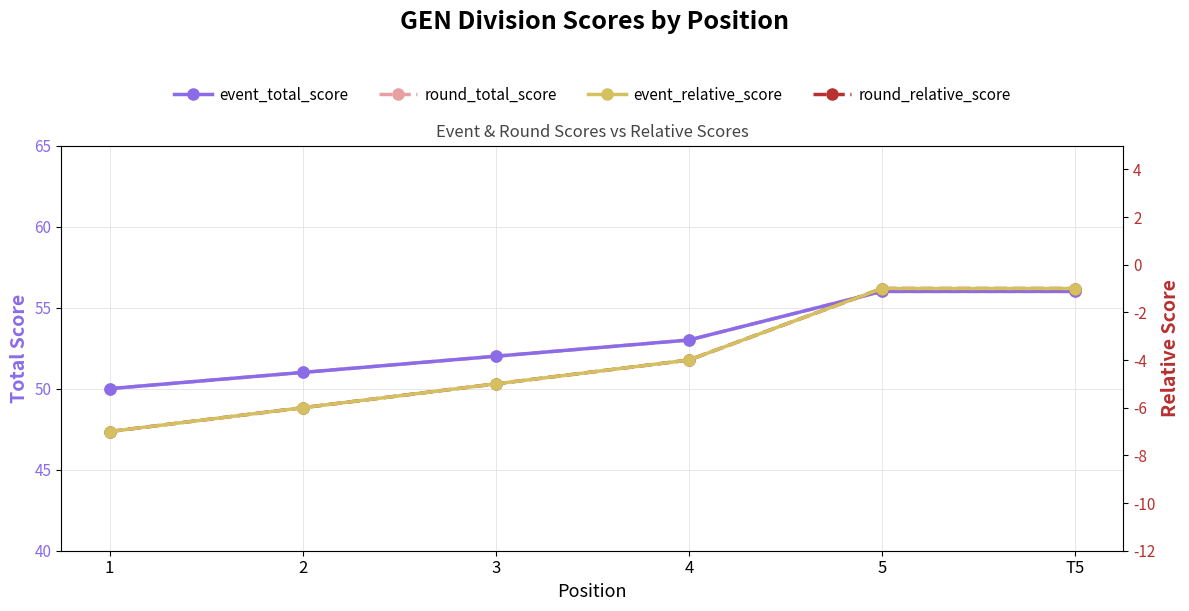

Which category has the lowest value across all series?

1